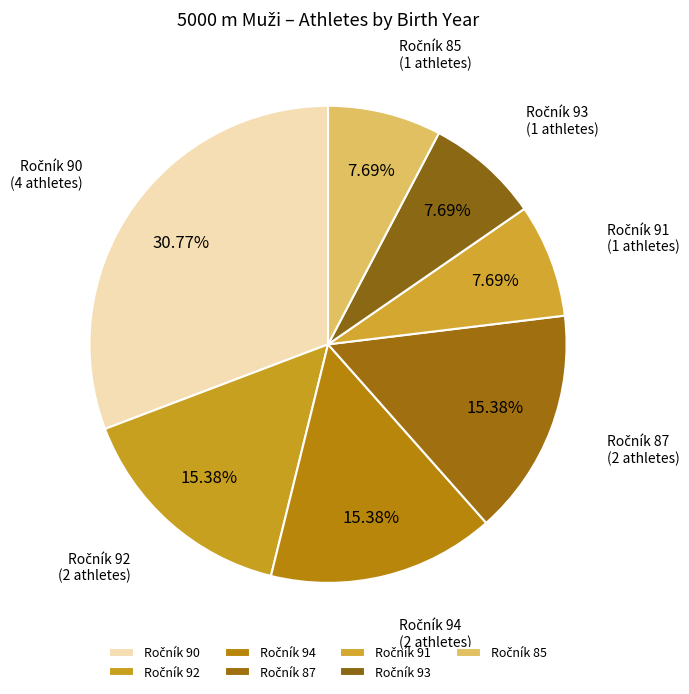

Does any single category account for the majority?

No